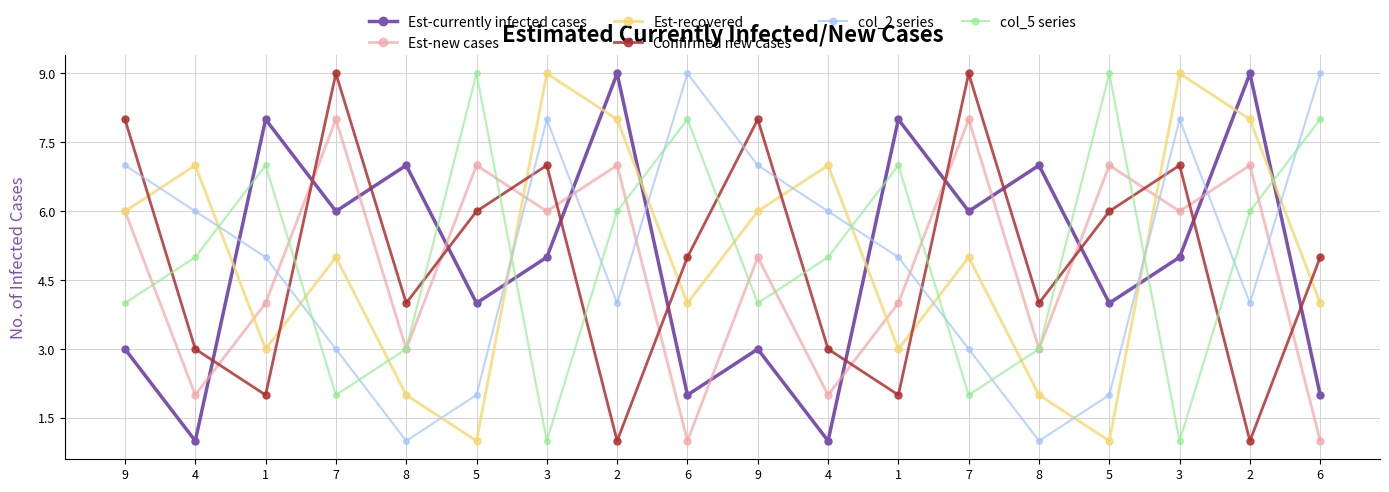

Which series changed the most between 7 and 8?

Est-new cases